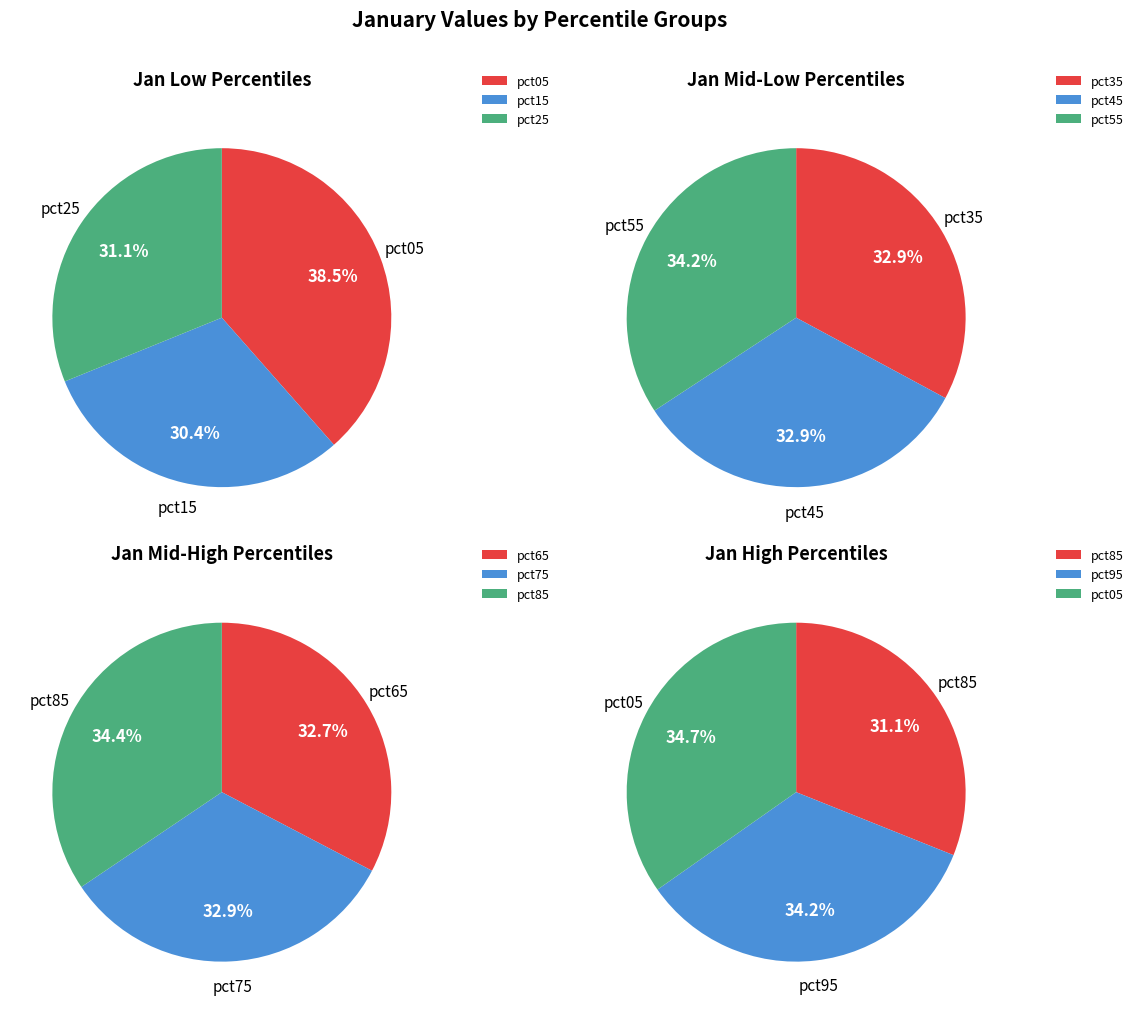

True or false: pct45 accounts for 1% of the total.

False